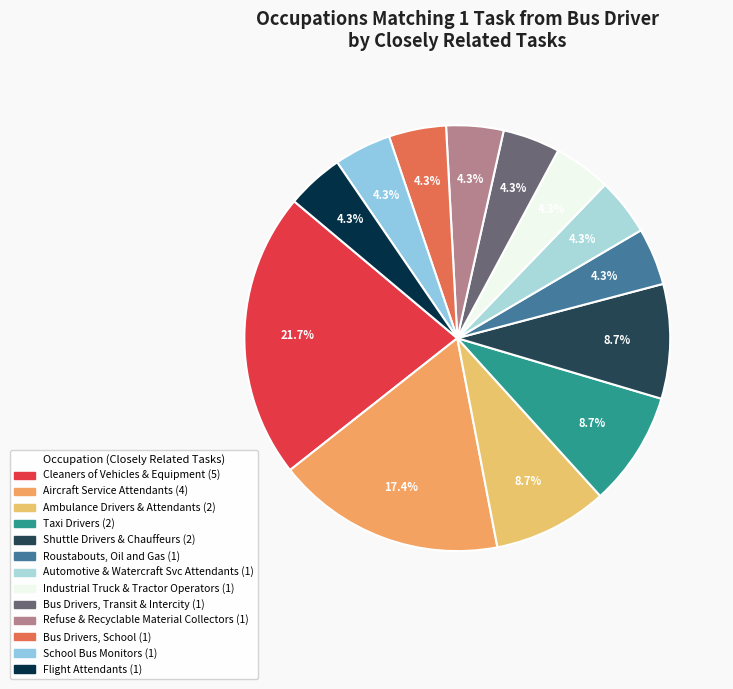

How many slices are in this pie chart?

13